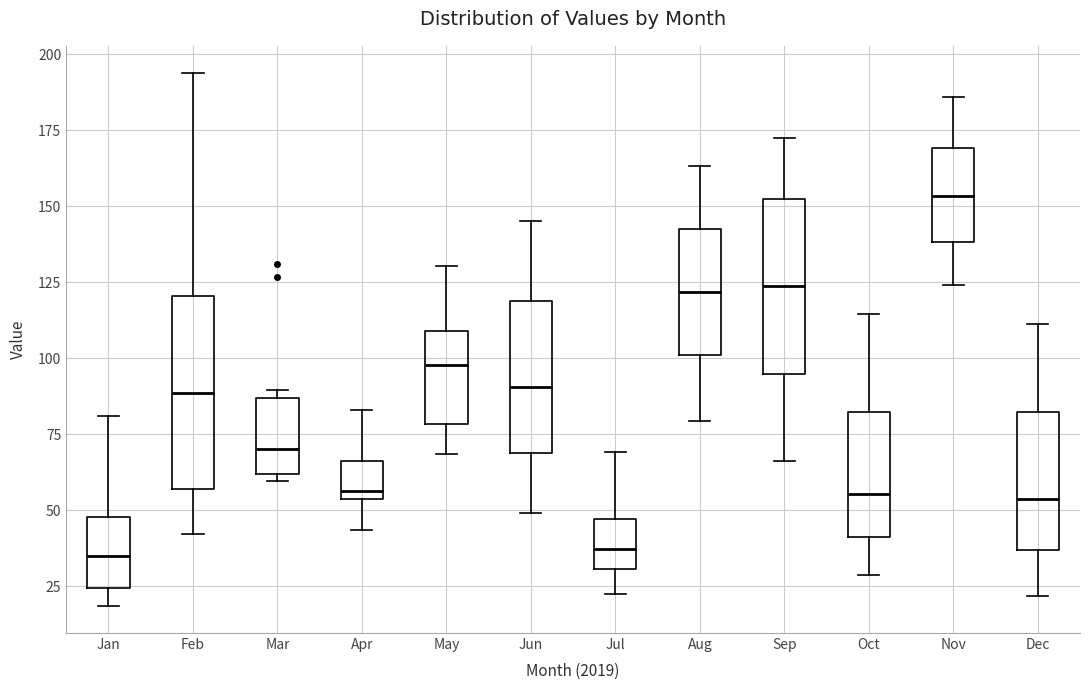

Which box has the highest median line?

Nov